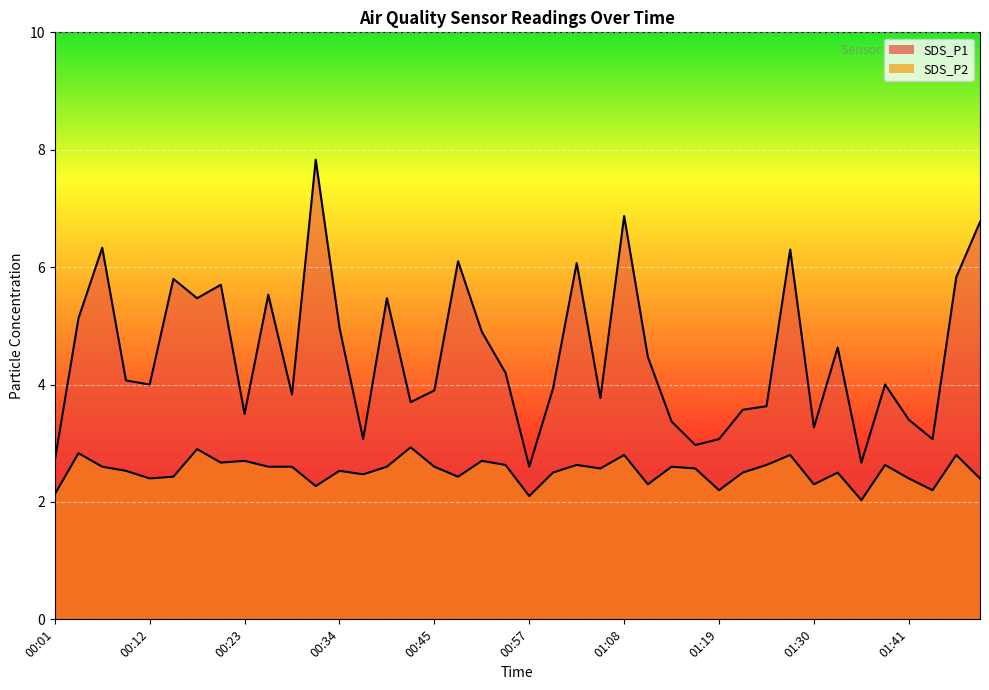

What is the total value across all series at 00:43?

6.6